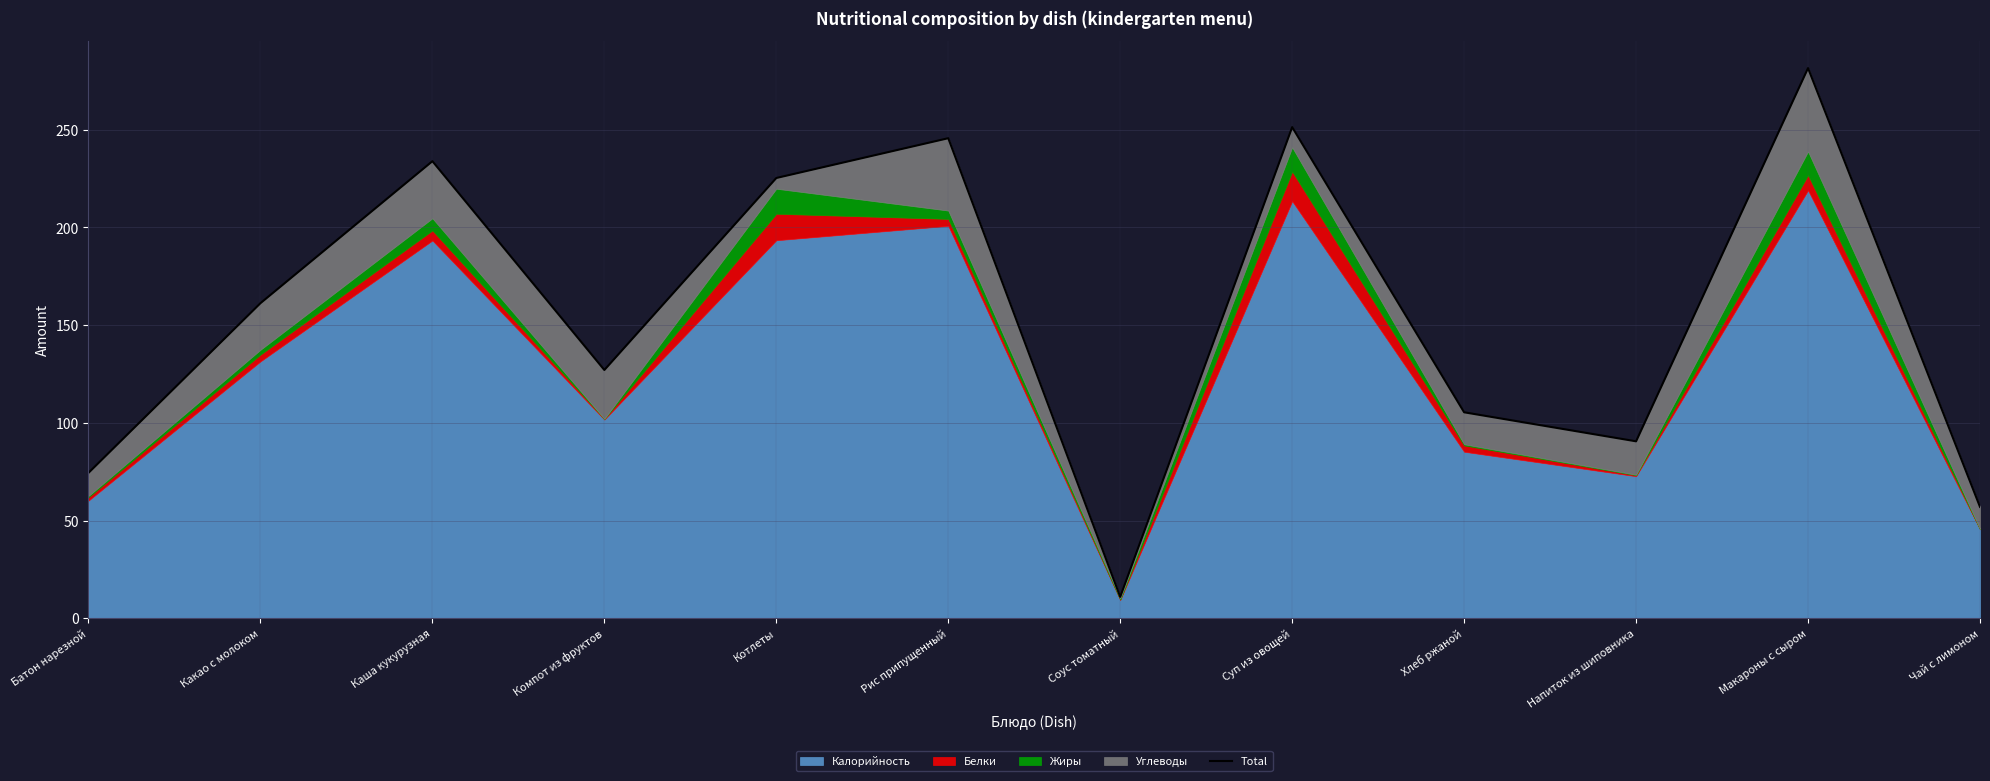

What is the value of the 4th point from the left?

127.1